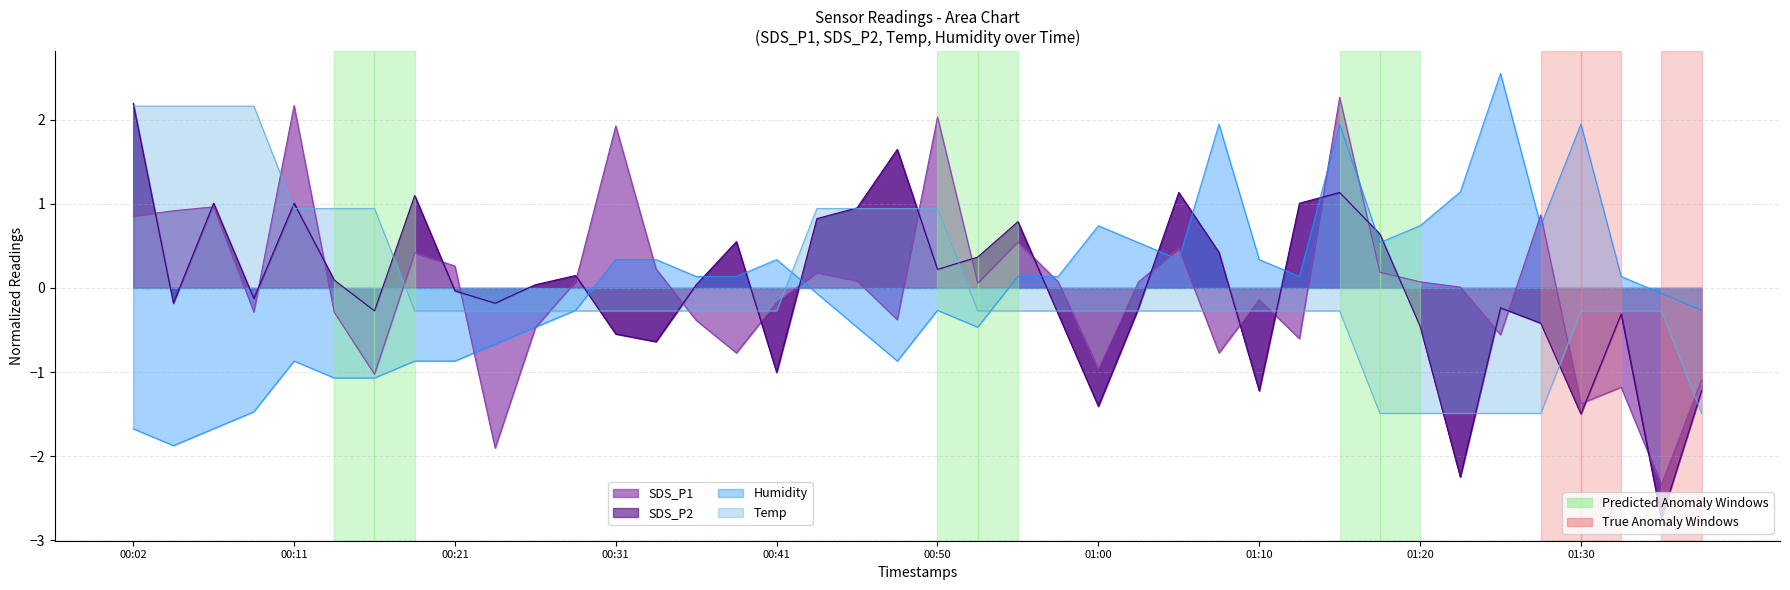

What is the minimum value shown in the chart?

-2.7